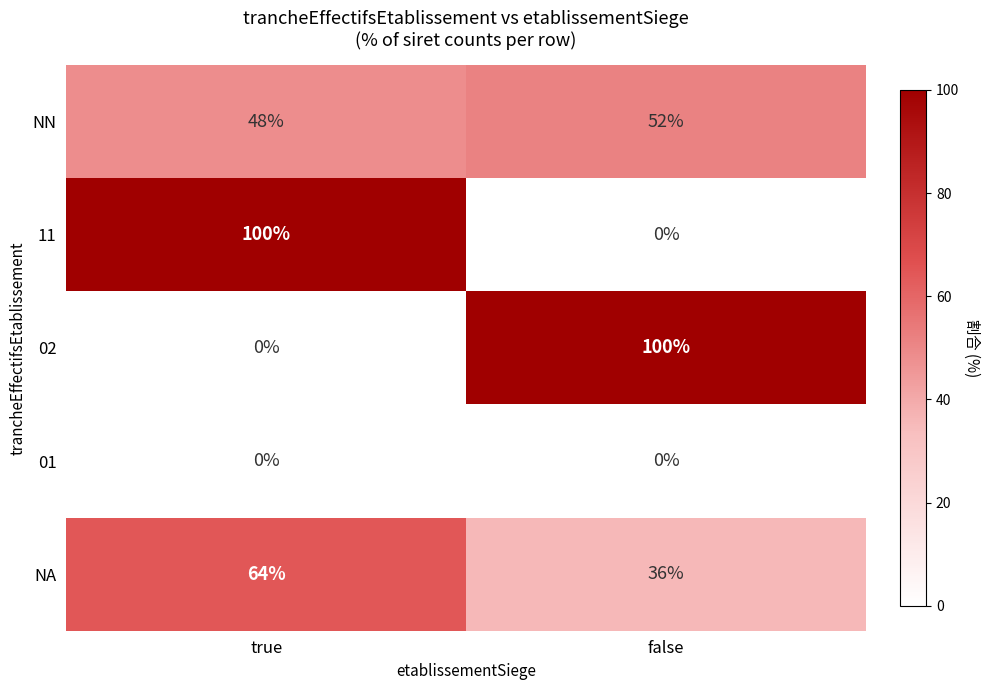

What is the total value across all series at false?

188